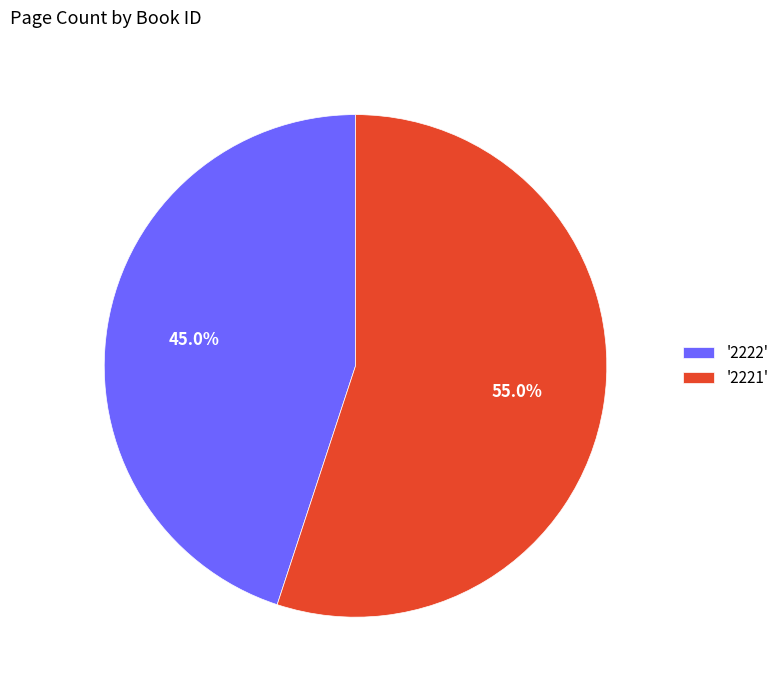

Is the sum of '2221' and '2222' greater than half?

Yes